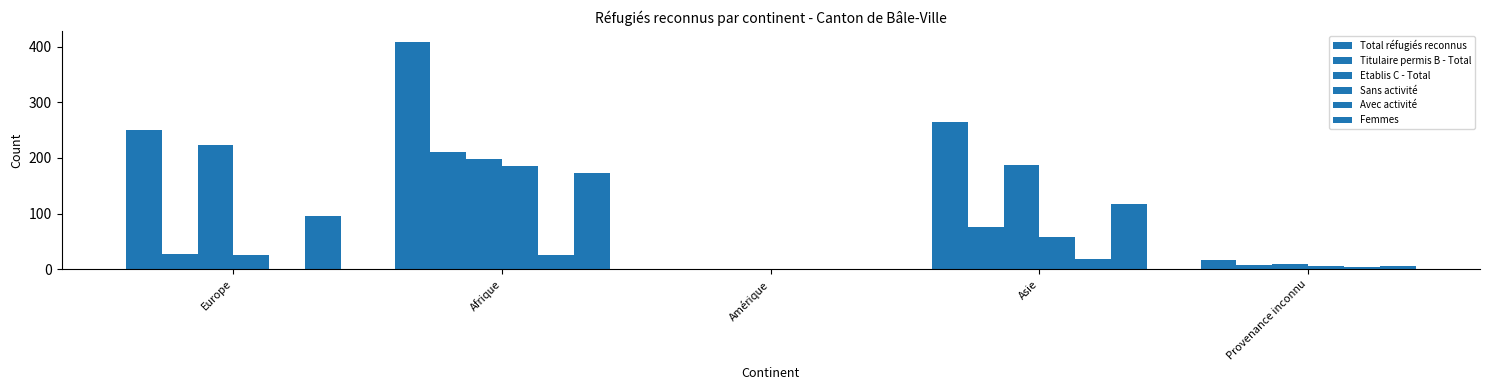

Where is Total réfugiés reconnus nearest to the value 204?

Europe